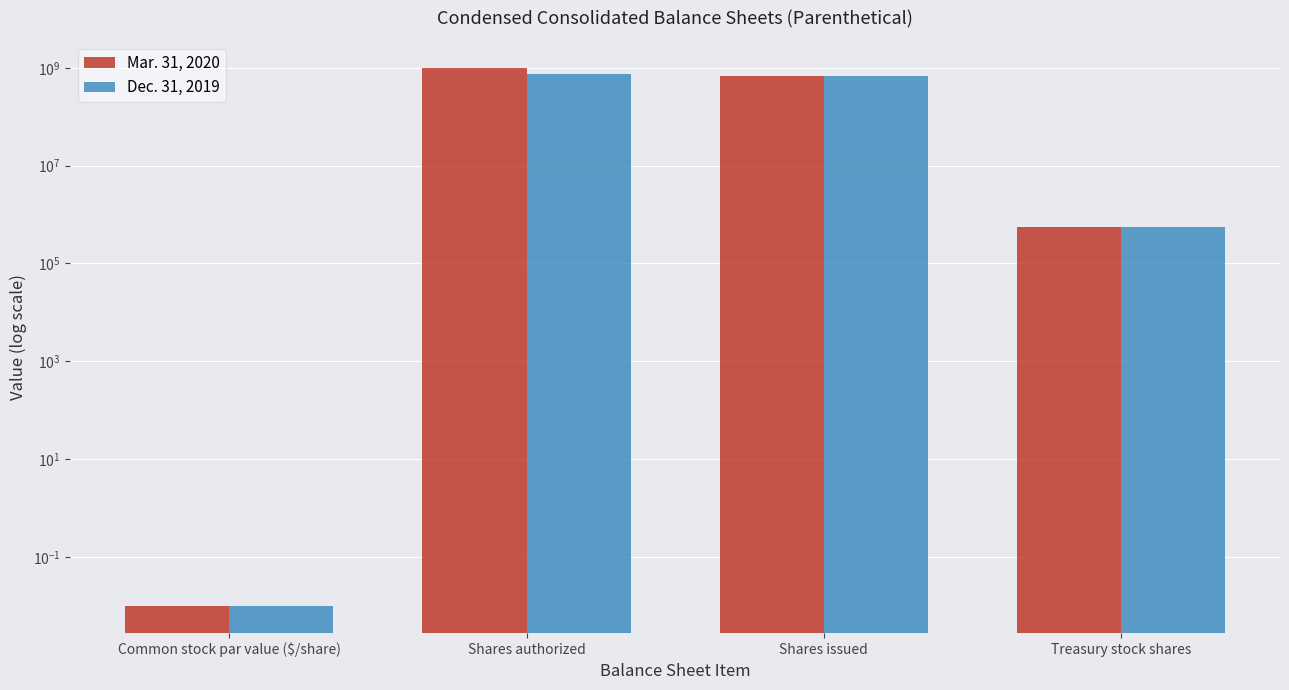

Count the number of data series in this chart.

2